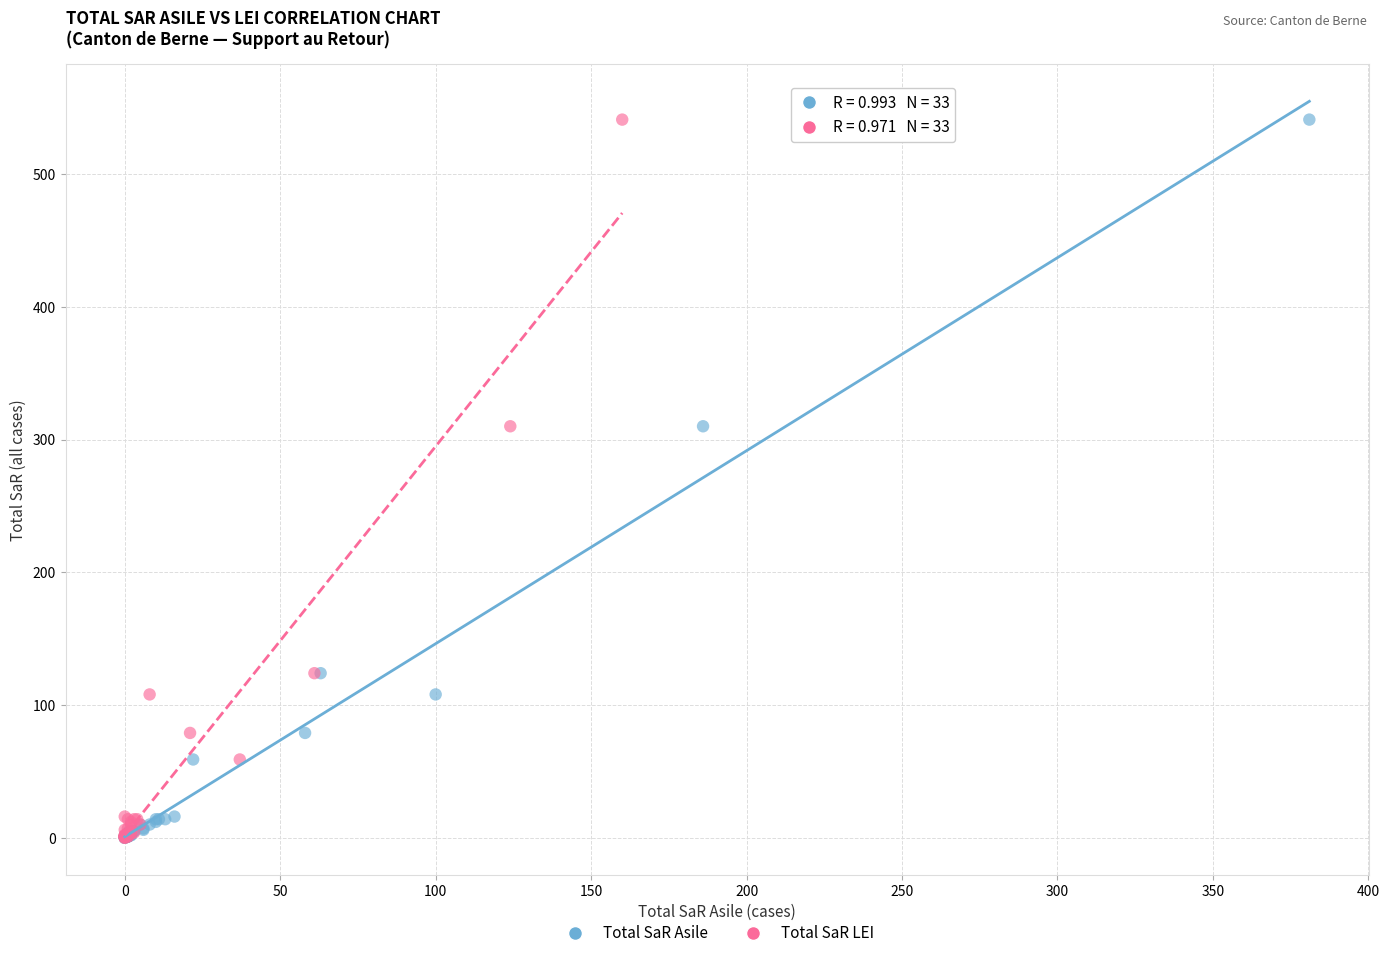

What are all the series names shown in the legend?

Total SaR Asile, Total SaR LEI